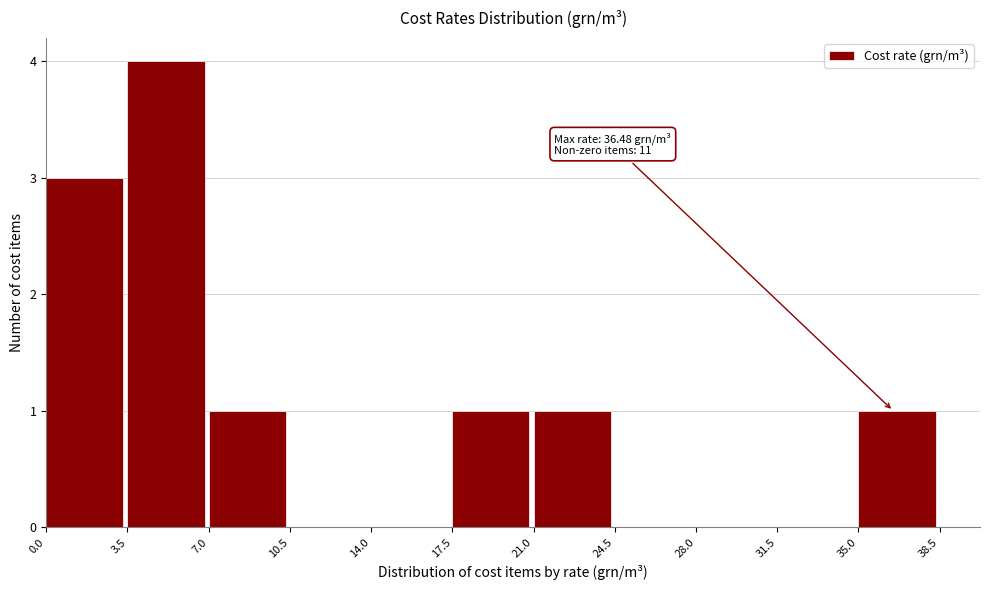

Over which range of the x-axis is the bar tallest?

3.5 to 7.0